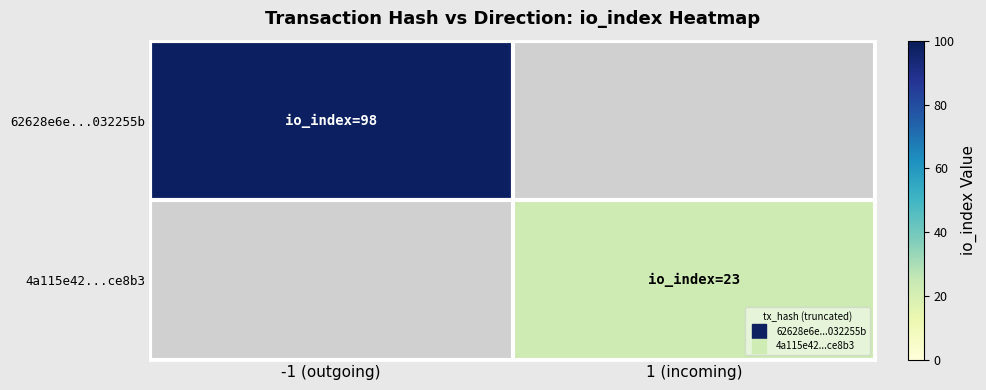

At which label is 62628e6e...032255b closest to 98?

-1 (outgoing)